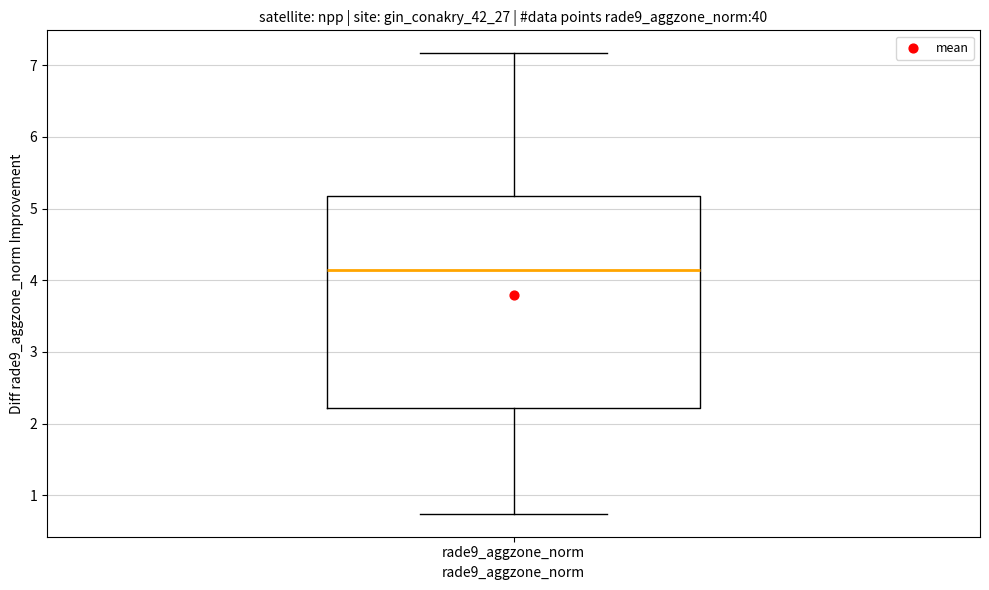

Where does the median line of the box for rade9_aggzone_norm sit on the y-axis? The values are not printed on the chart, so give them approximately, as read against the axis.

4.1